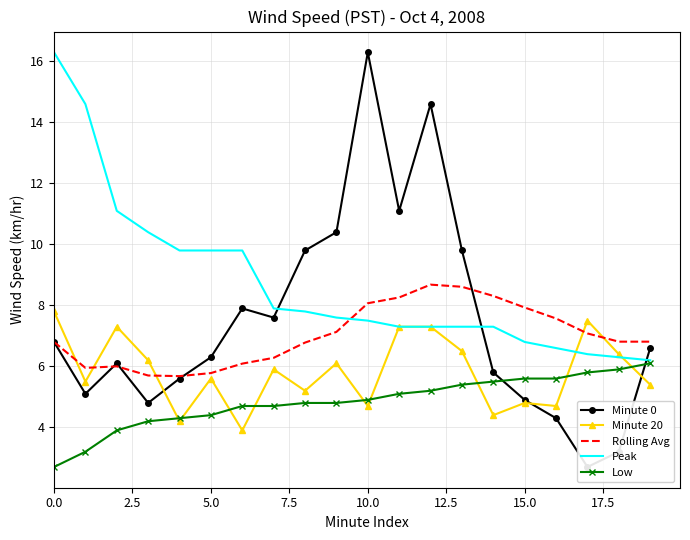

At how many categories does at least one series exceed 11?

6